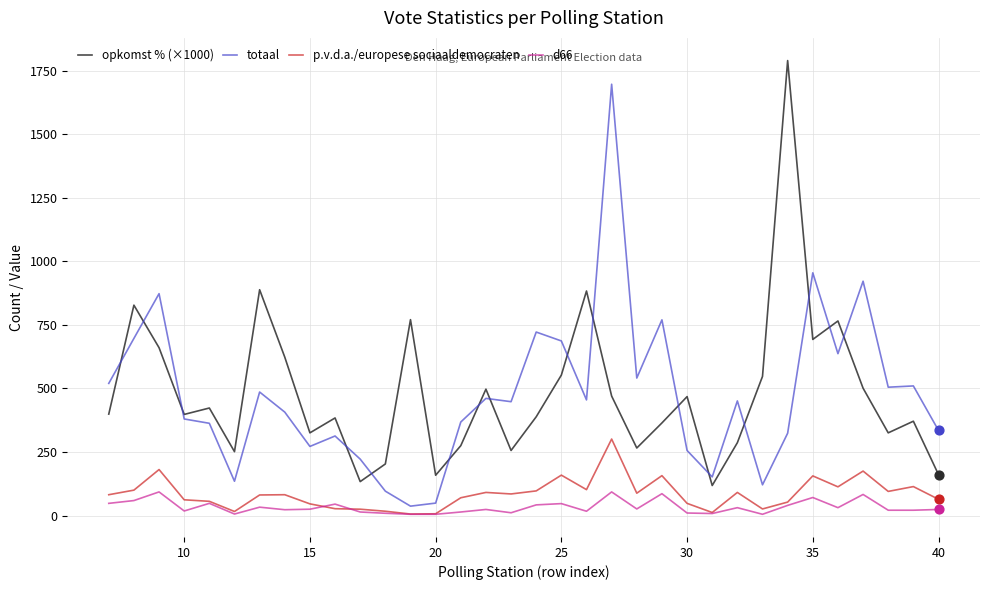

Rank the series by their maximum value, from highest to lowest.

opkomst % (×1000), totaal, p.v.d.a./europese sociaaldemocraten, d66